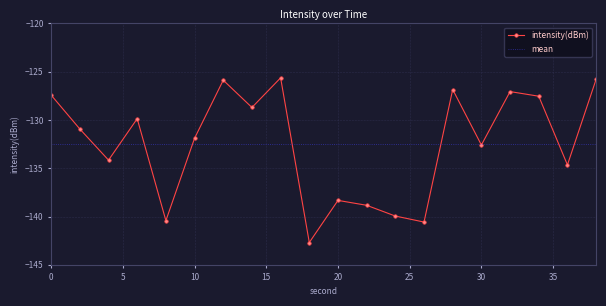

What is the minimum value for intensity(dBm)?

-142.7